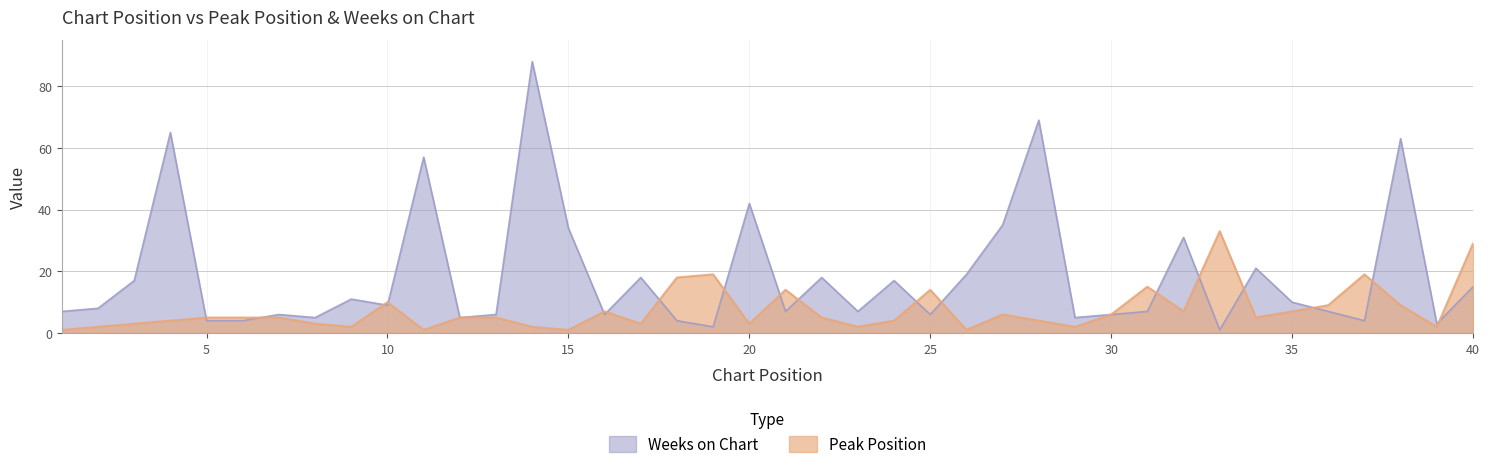

What is the difference between the highest and lowest values at 10?

1